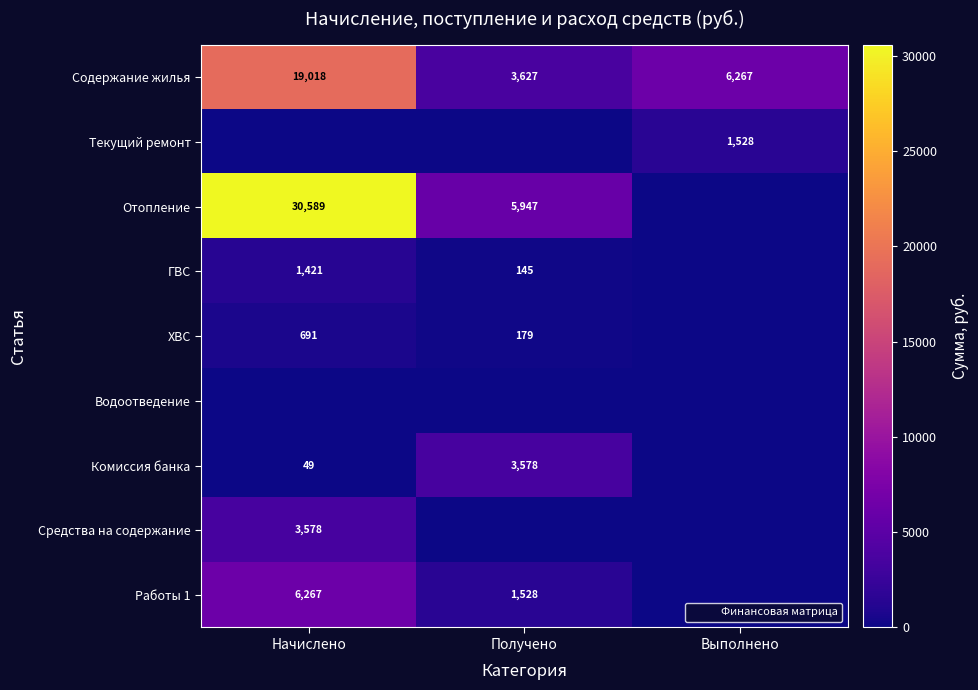

The value of Текущий ремонт at Выполнено is 1528.1. True or false?

True